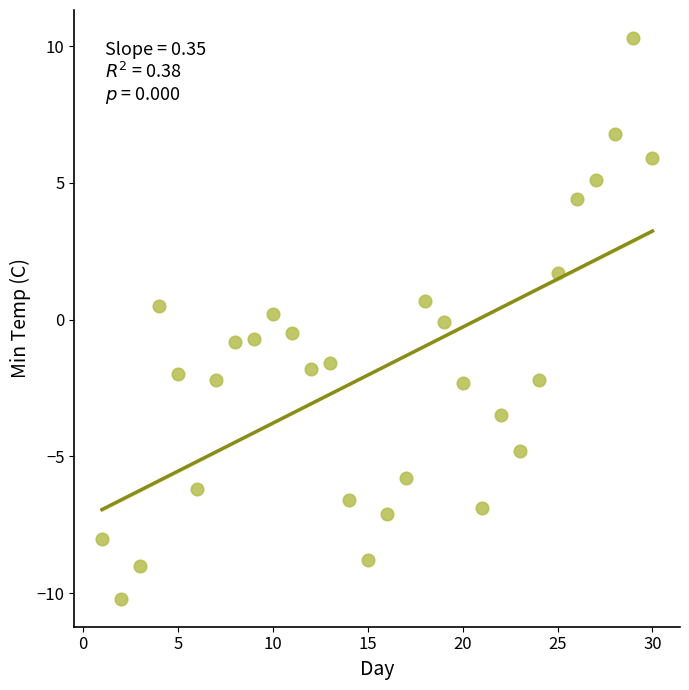

What is the range of Y values (max minus min)?

20.5